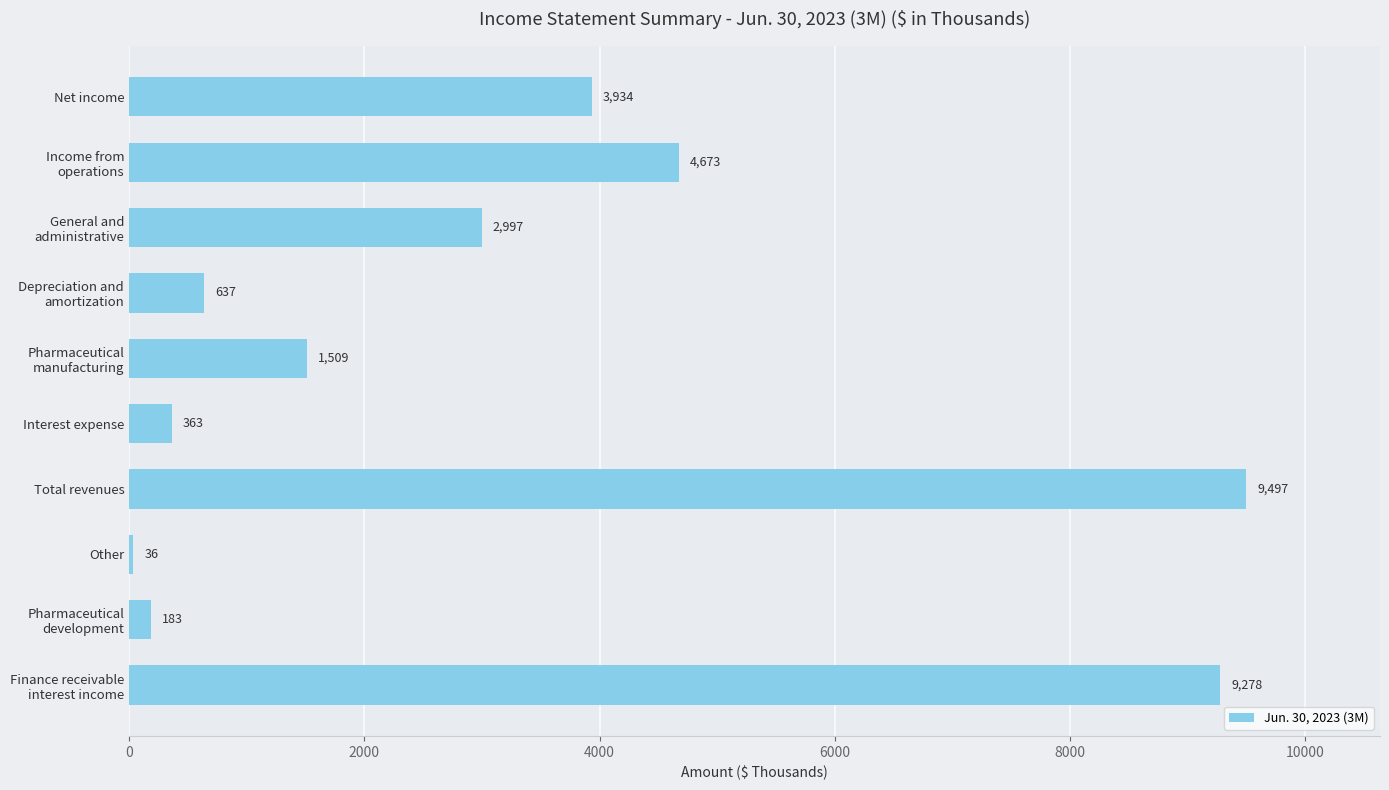

Reading bottom to top, list all the values displayed in this chart.

9278	183	36	9497	363	1509	637	2997	4673	3934